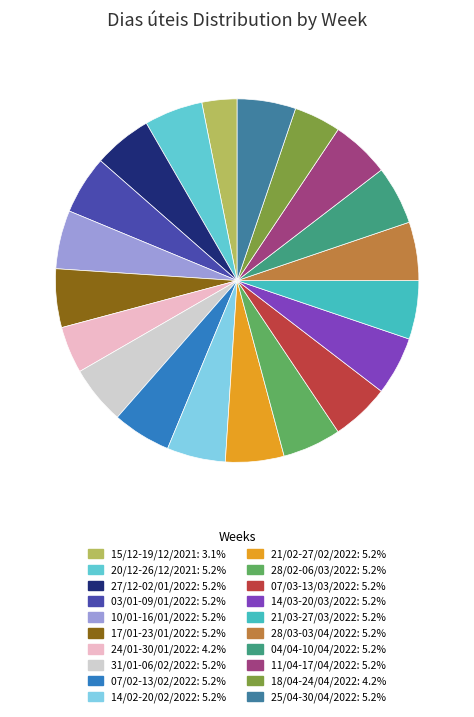

How many slices are in this pie chart?

20